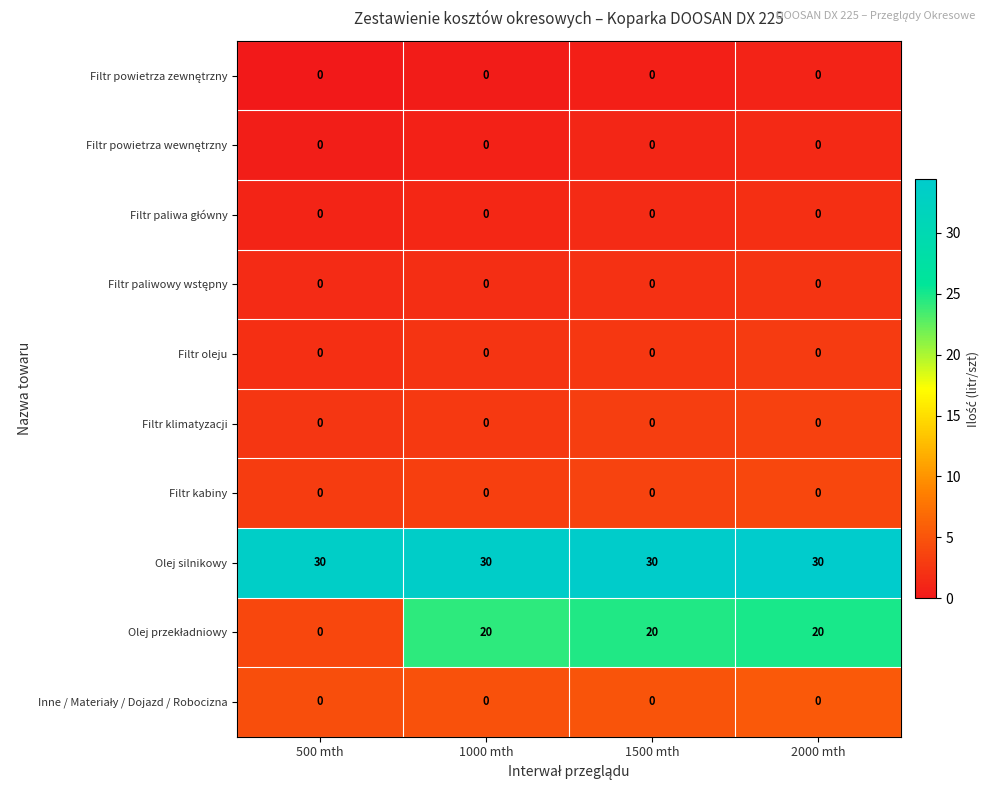

Is it true that Olej silnikowy equals 30 at 500 mth?

True